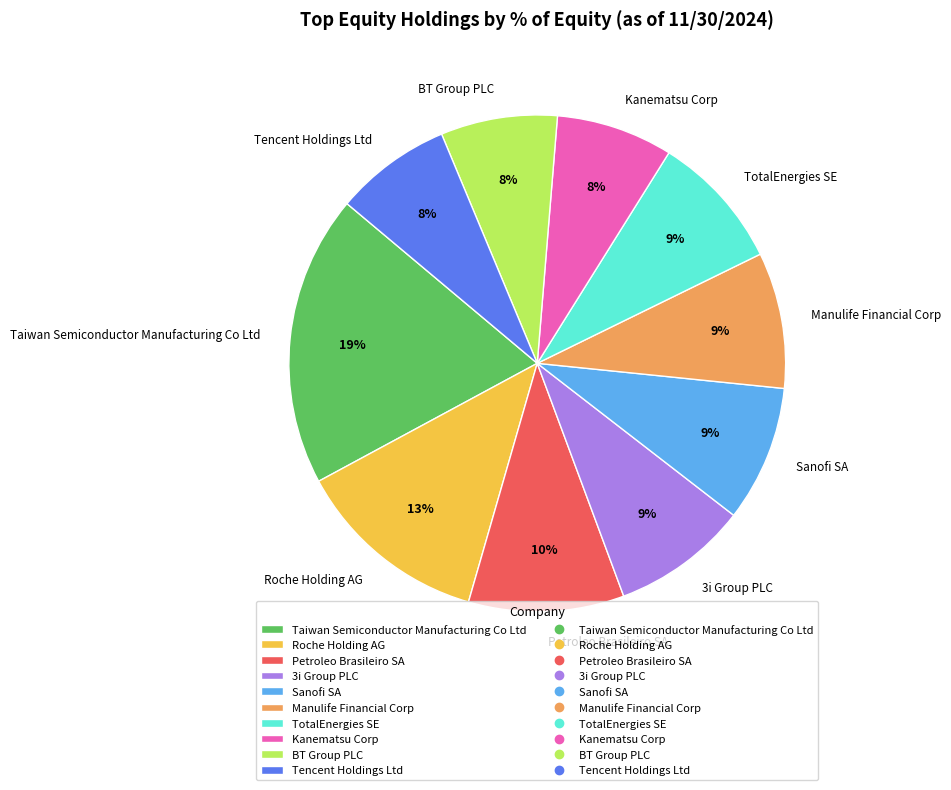

How many segments does this pie chart have?

10